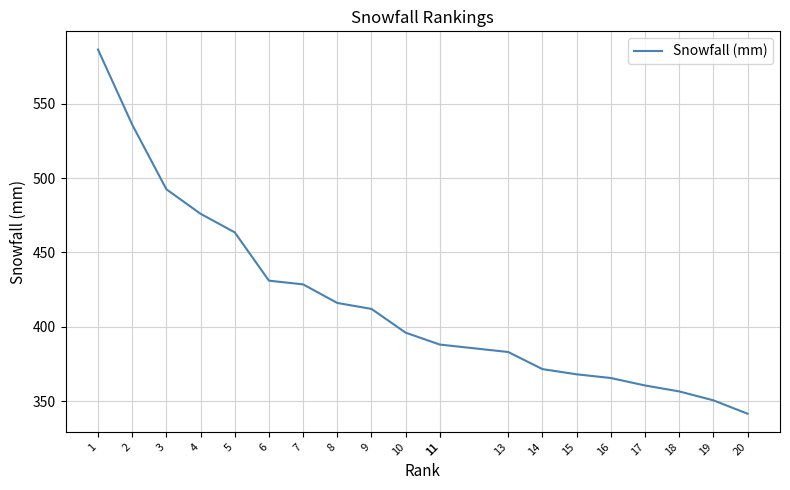

Reading left to right, extract all data points from this chart.

586.5	536.0	492.5	476.0	463.5	431.0	428.5	416.0	412.0	396.0	388.0	388.0	383.0	371.5	368.0	365.5	360.5	356.5	350.5	341.5